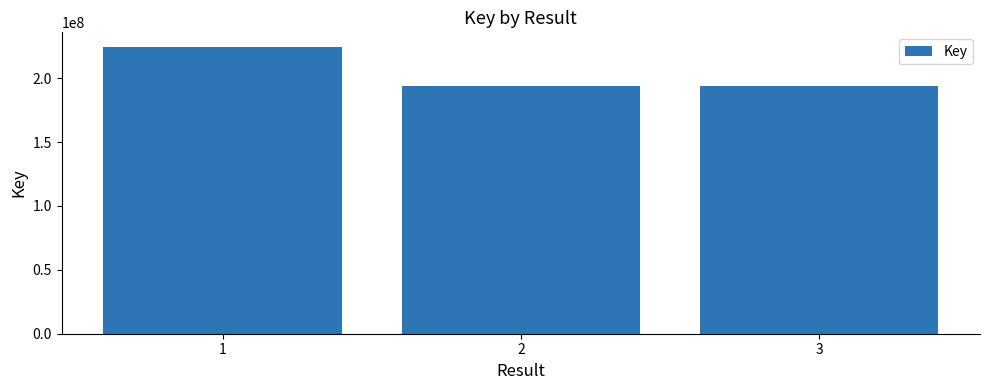

What is the sum of the values at 1 and 2?

418462849